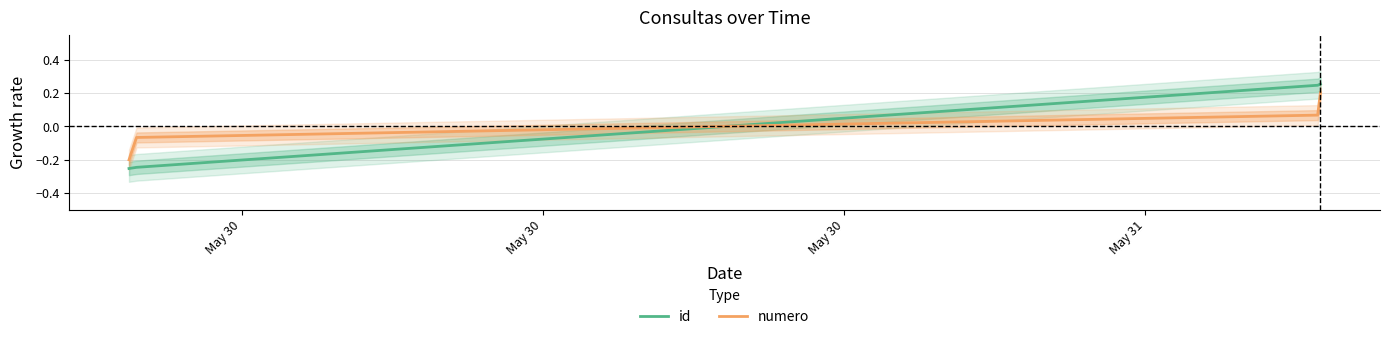

What is the difference between the maximum and second lowest values in the numero series?

0.3